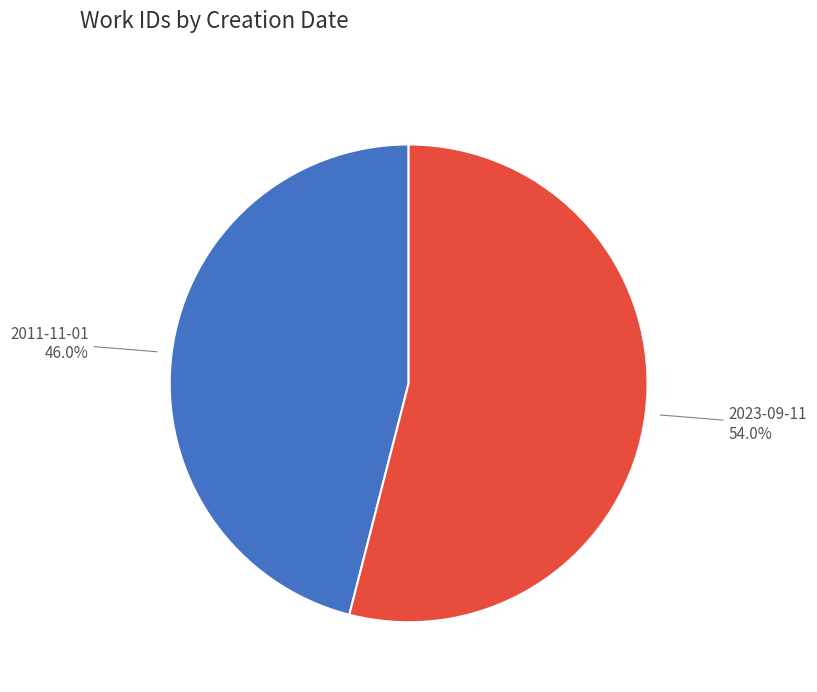

Is there a majority slice in this chart?

Yes